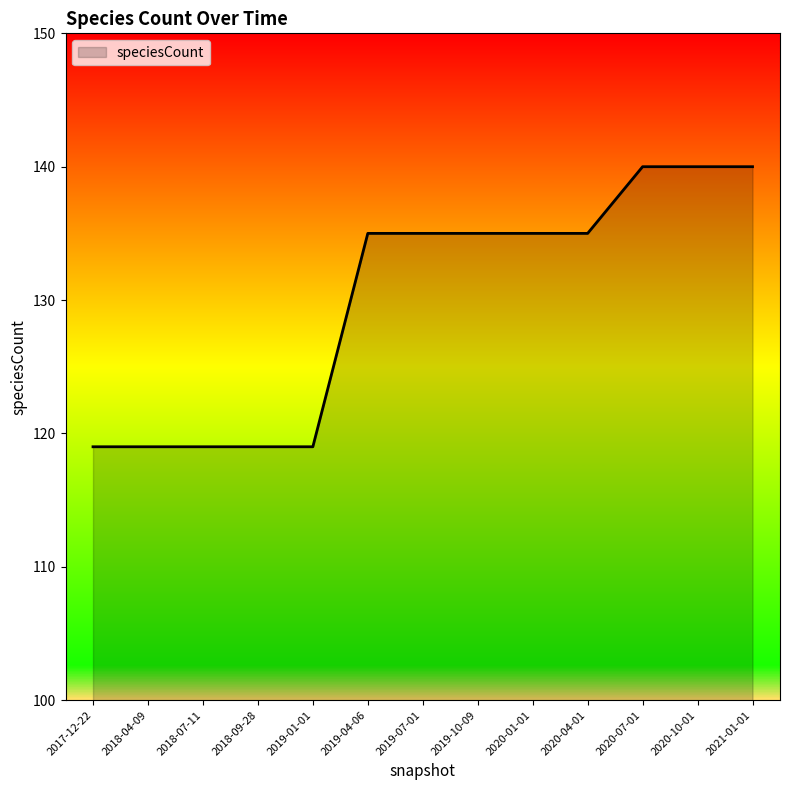

How many lines are shown in the chart?

1